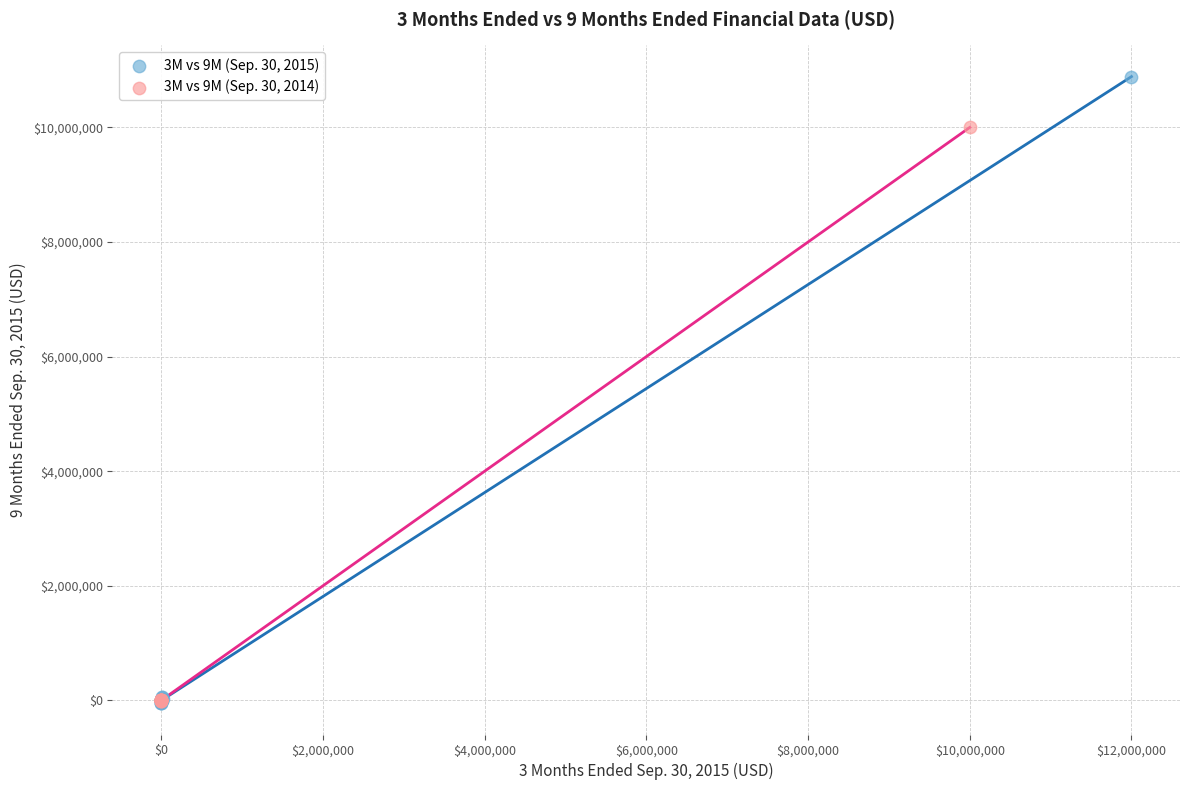

Which series reaches the maximum Y coordinate?

3M vs 9M (Sep. 30, 2015)